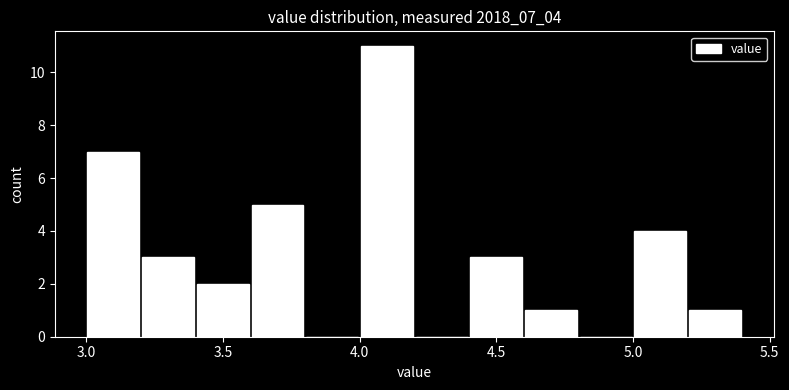

Reading left to right, list every bar in this chart as the range it spans on the x-axis followed by its height. The values are not printed on the chart, so give them approximately, as read against the axis.

3.0 to 3.2: 7
3.2 to 3.4: 3
3.4 to 3.6: 2
3.6 to 3.8: 5
3.8 to 4.0: 0
4.0 to 4.2: 11
4.2 to 4.4: 0
4.4 to 4.6: 3
4.6 to 4.8: 1
4.8 to 5.0: 0
5.0 to 5.2: 4
5.2 to 5.4: 1